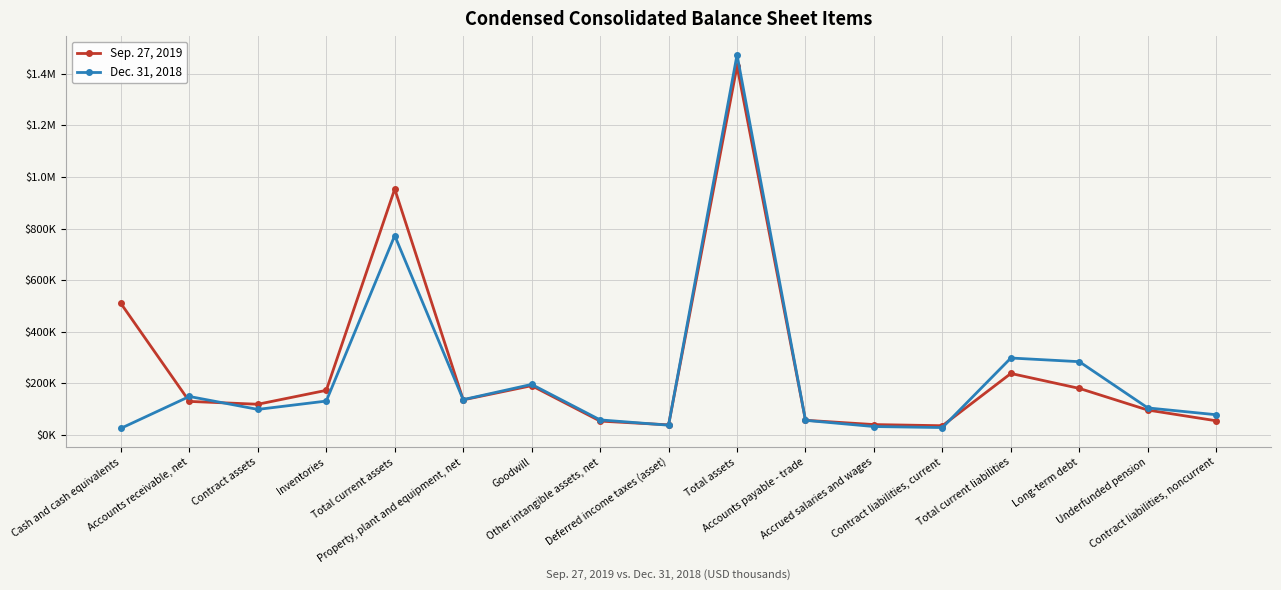

True or false: Dec. 31, 2018 and Sep. 27, 2019 intersect in this chart.

True